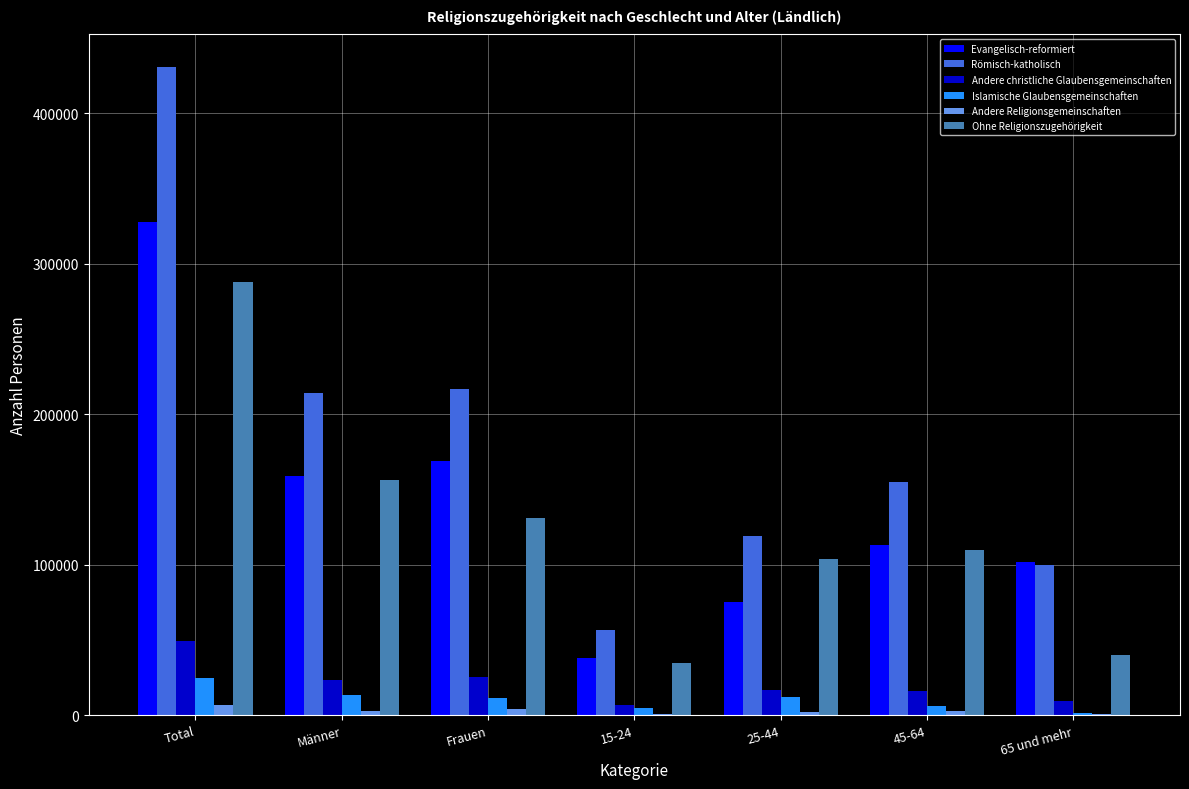

Does the chart contain stacked bars?

No